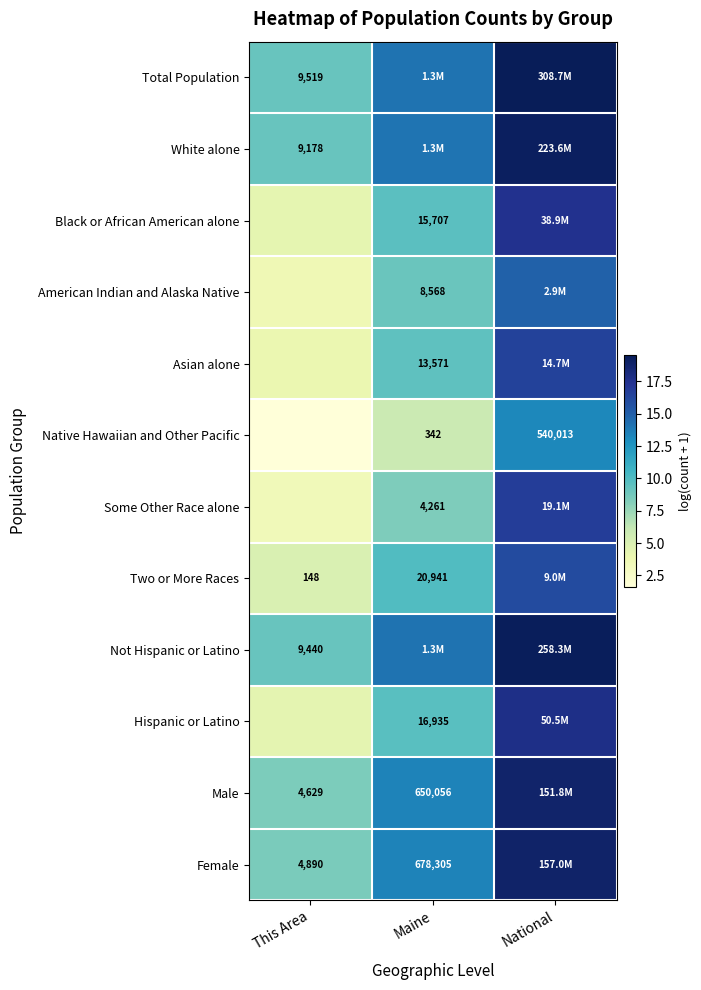

The value of Asian alone at National is 16.5. True or false?

True